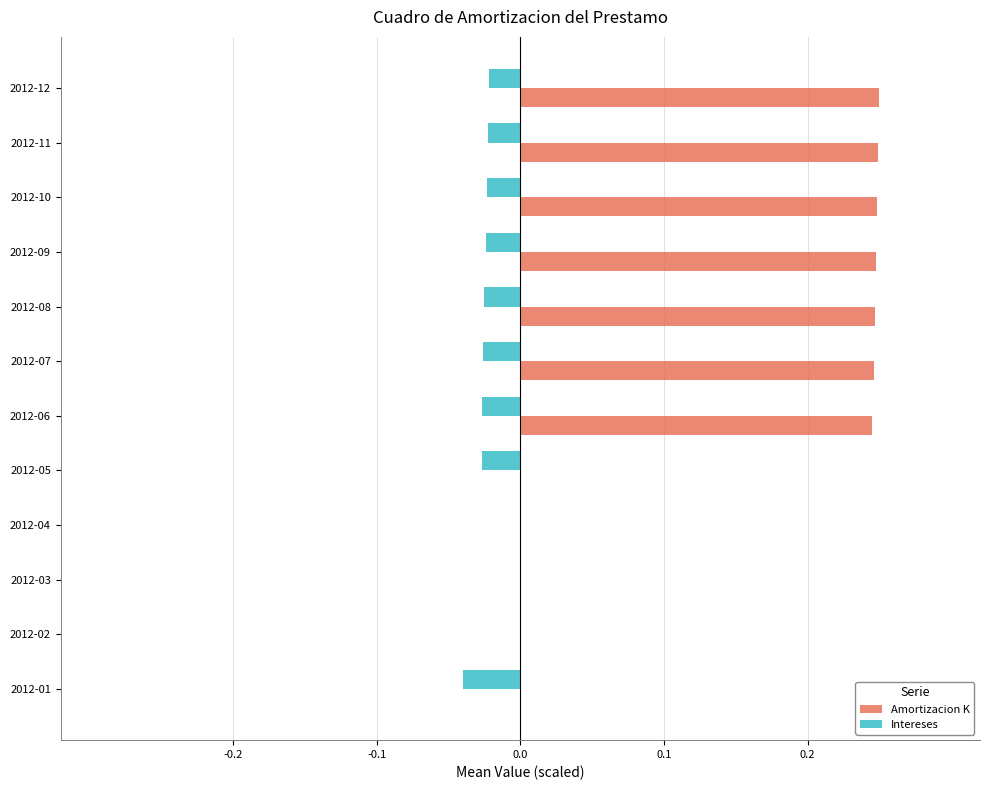

What is the sum of all Amortizacion K values?

1.7